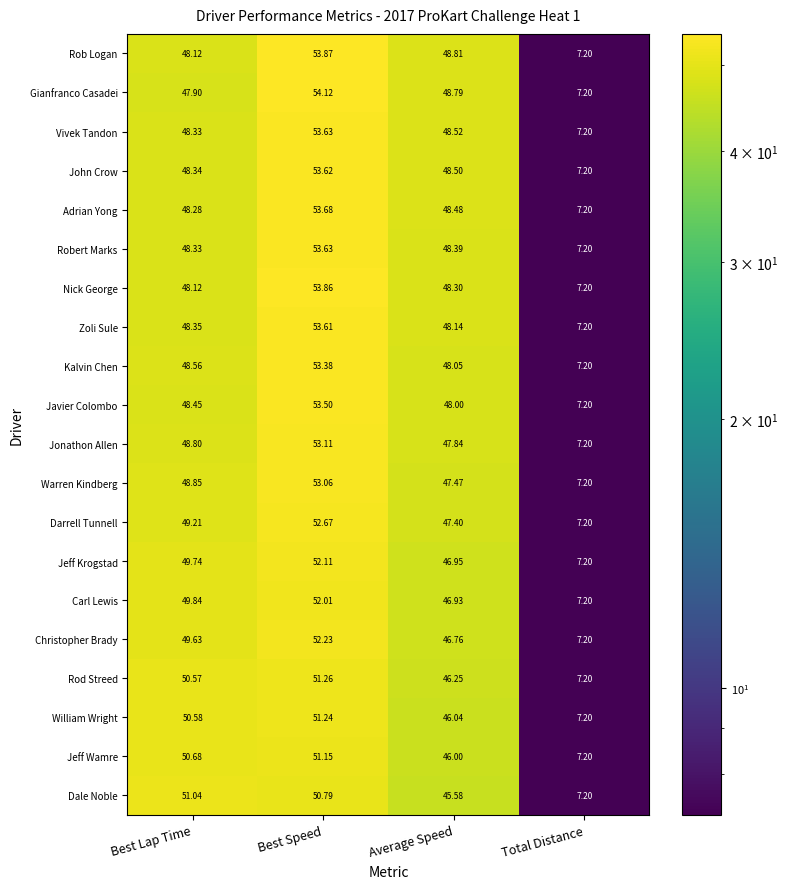

How many distinct data groups are displayed?

20